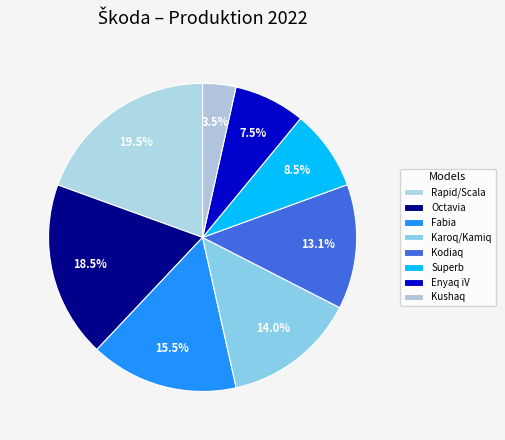

Which slice is the largest?

Rapid/Scala